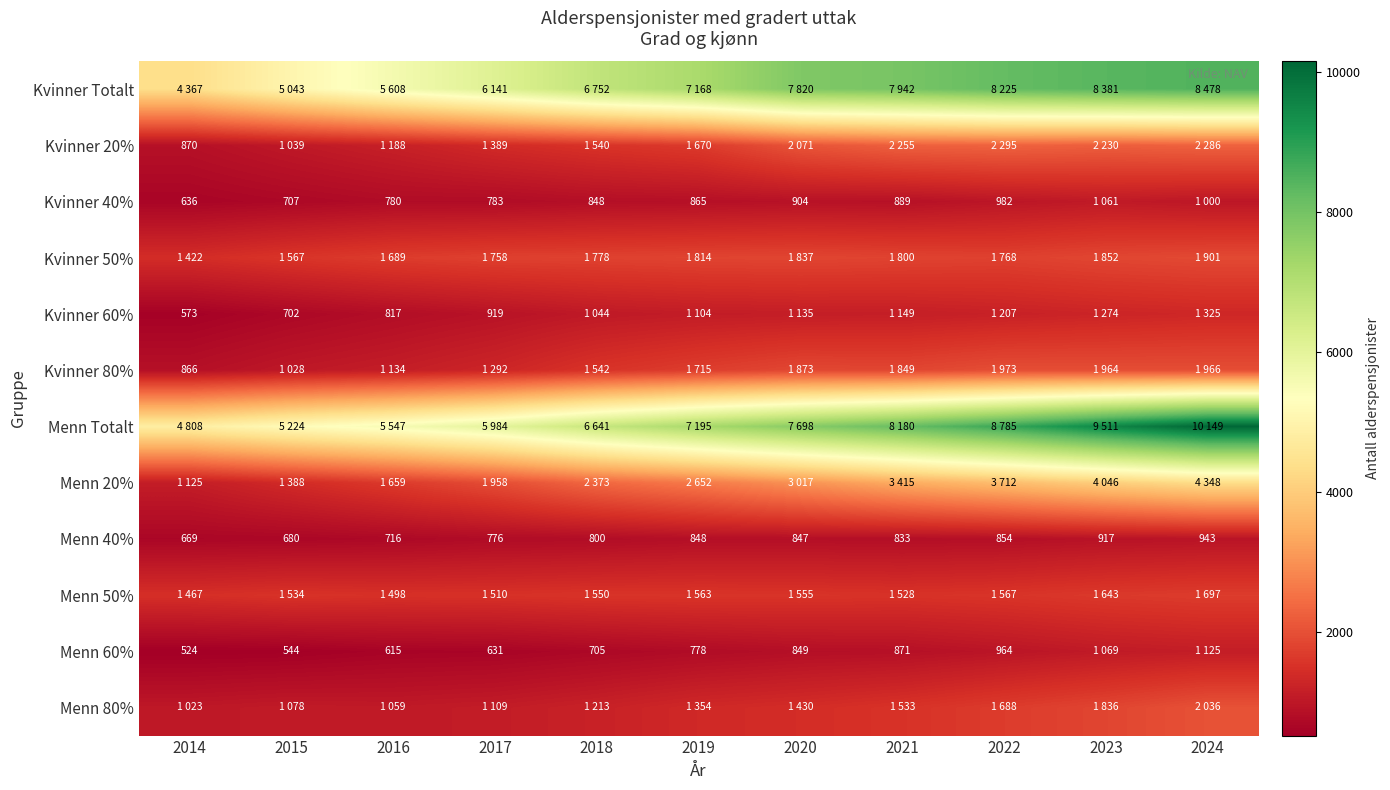

The value of Menn 60% at 2014 is 728. True or false?

False